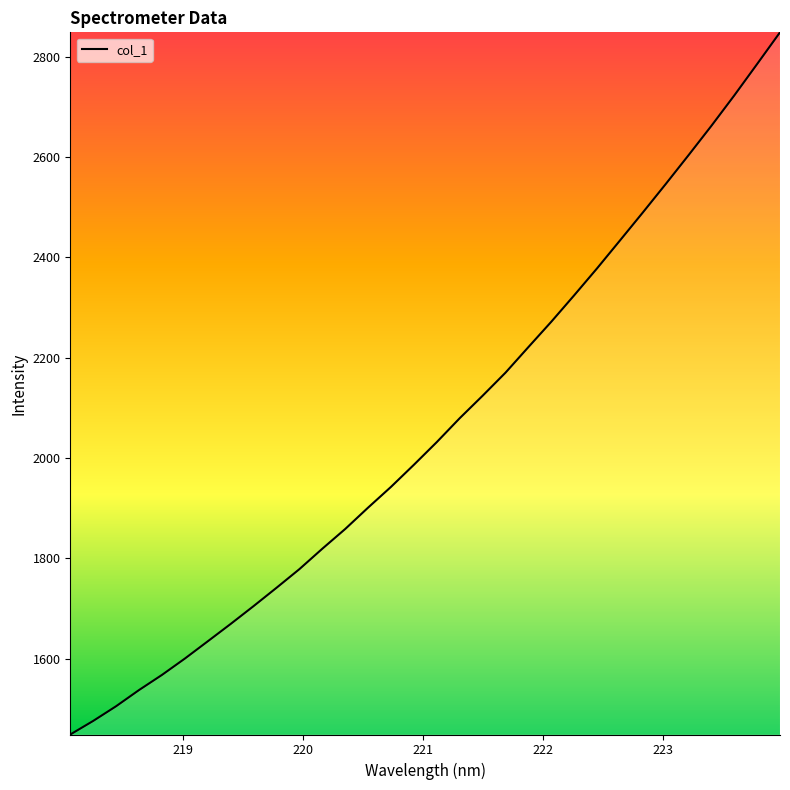

What is the maximum value shown in the chart?

2848.3